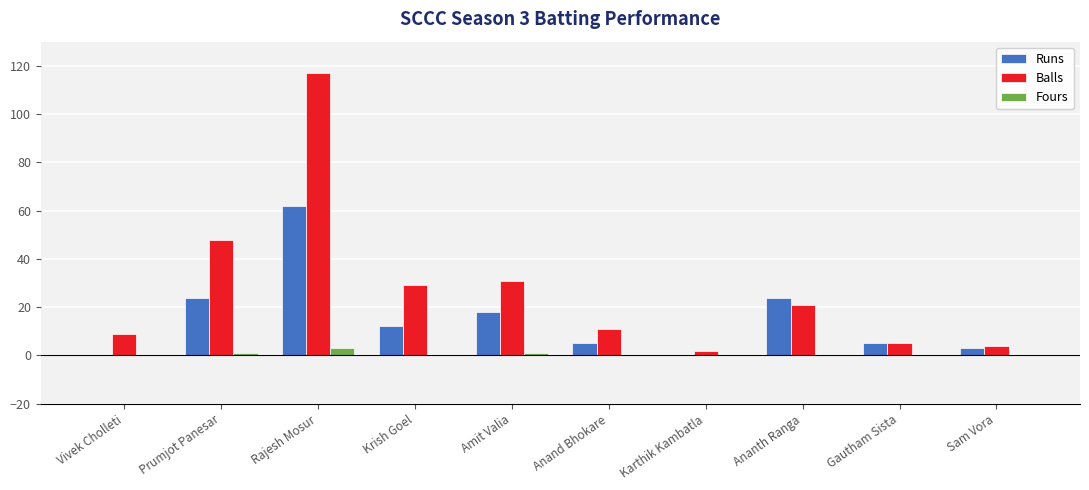

Which series changed the most between Krish Goel and Sam Vora?

Balls